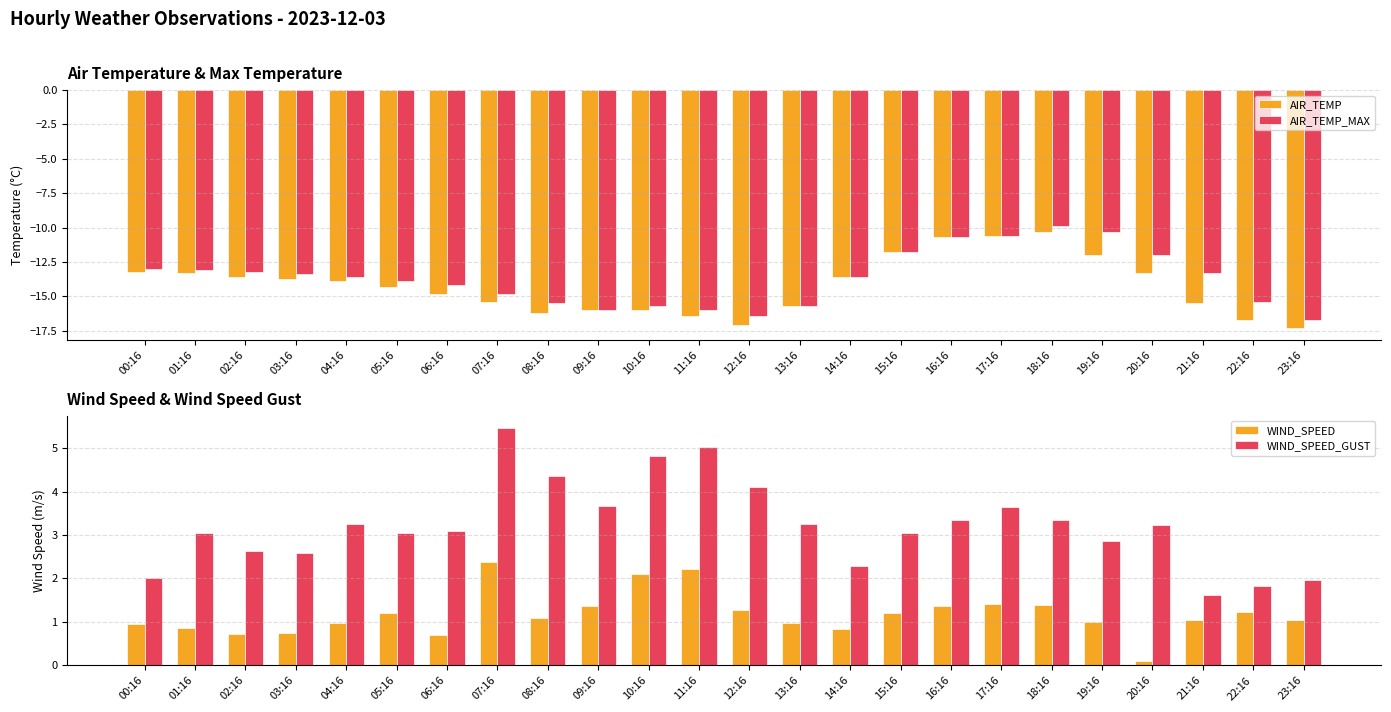

Is it true that AIR_TEMP equals -16.2 at 08:16?

True